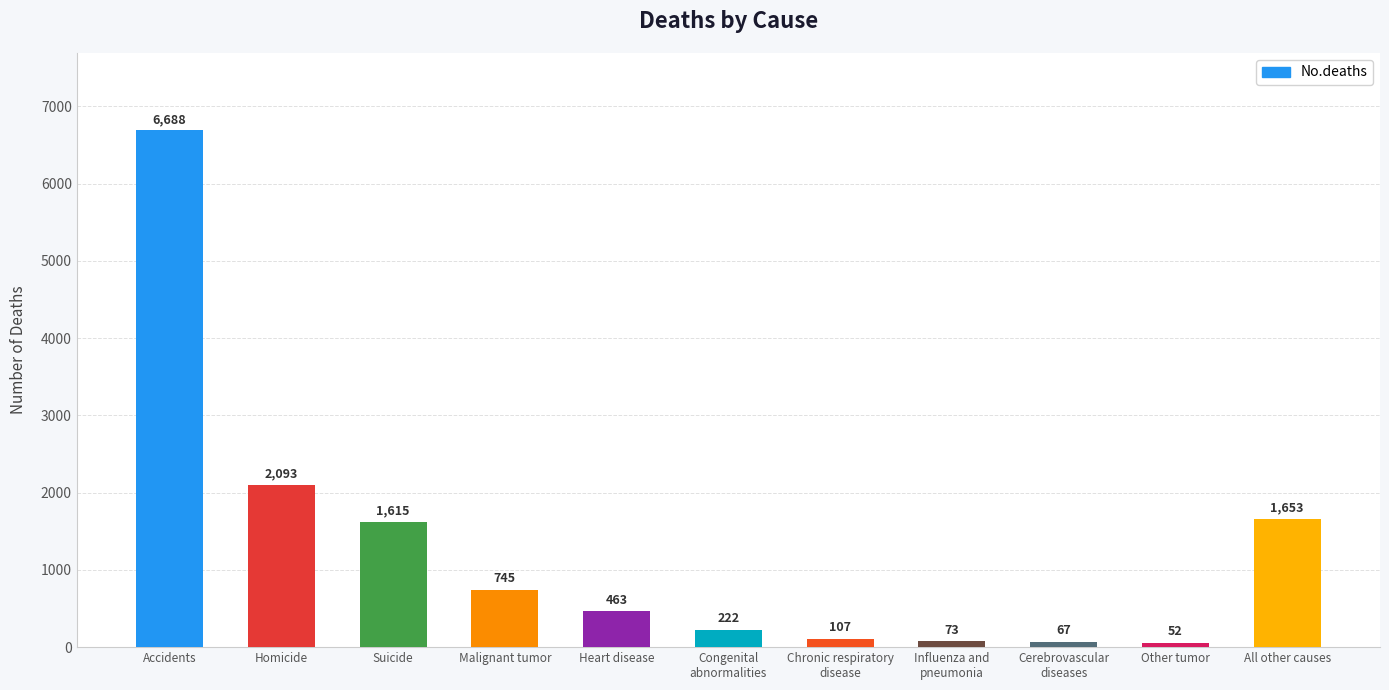

Rank the categories by value from lowest to highest.

Other tumor, Cerebrovascular
diseases, Influenza and
pneumonia, Chronic respiratory
disease, Congenital
abnormalities, Heart disease, Malignant tumor, Suicide, All other causes, Homicide, Accidents